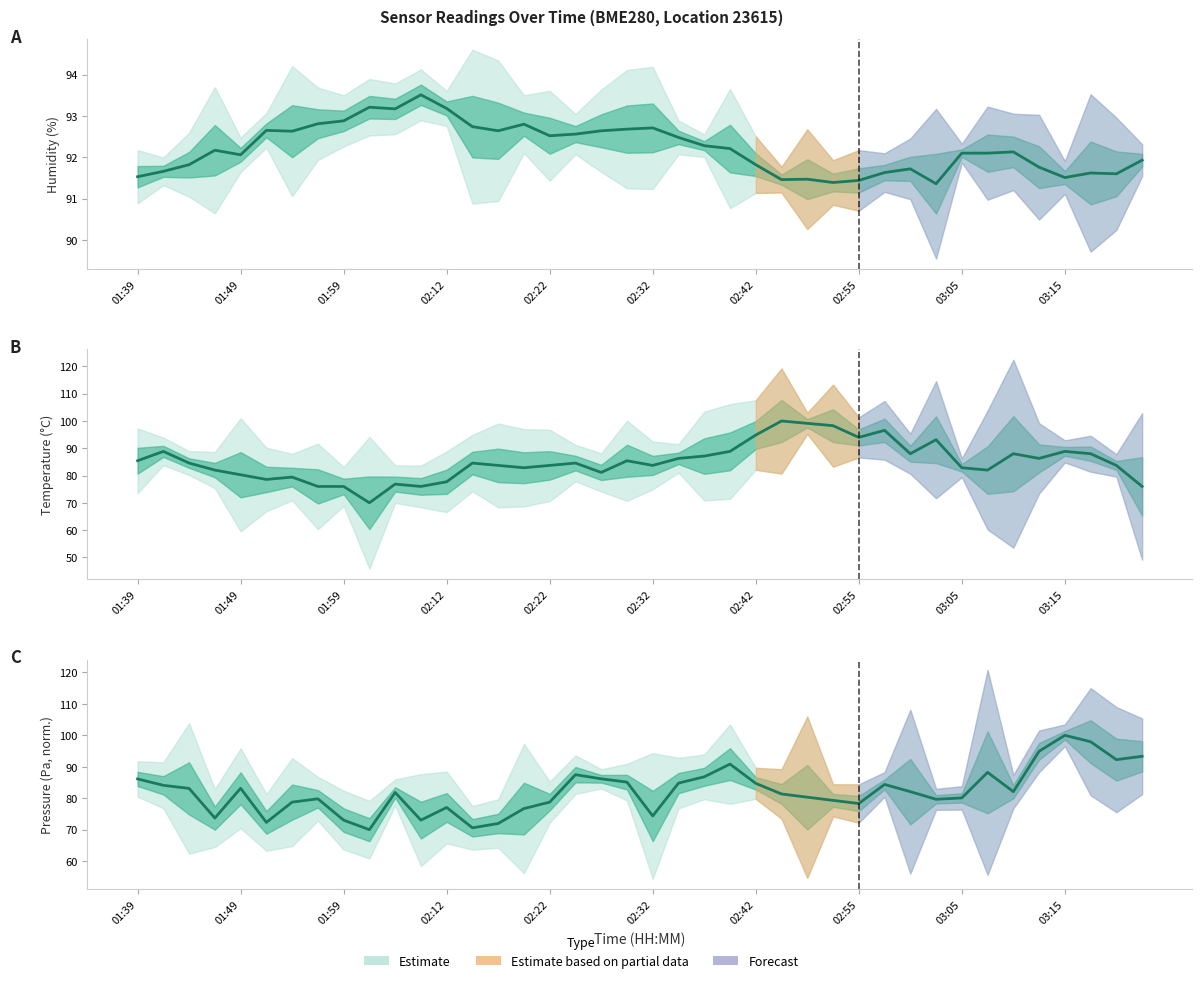

How many points are lower than both their immediate neighbors (excluding endpoints)?

10